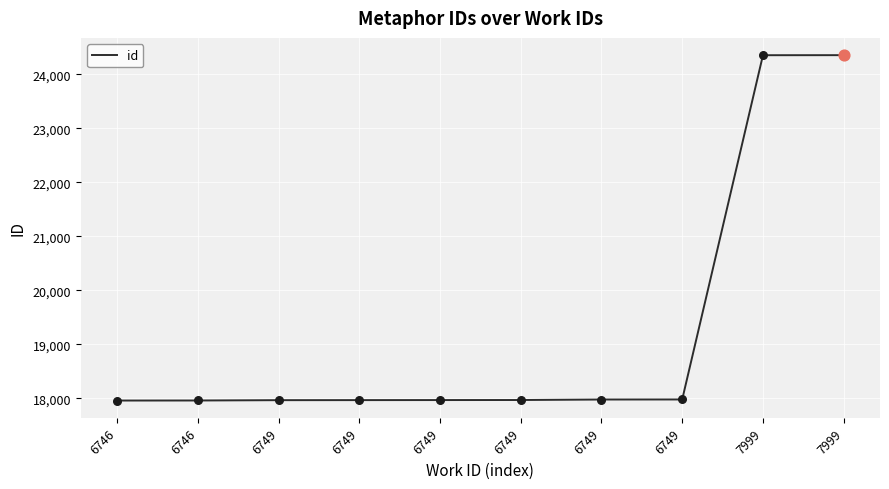

What is the change in value from 6749 to 7999?

+6388